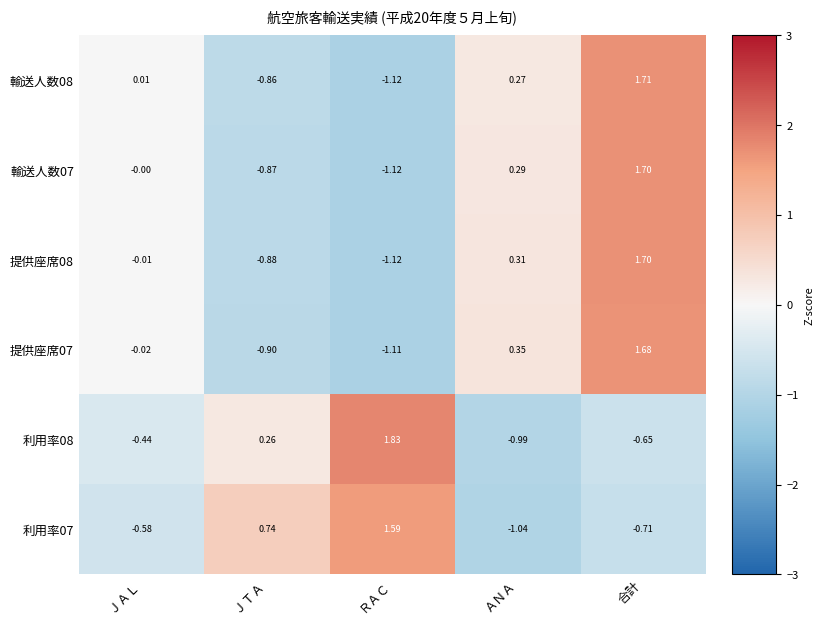

Where is 提供座席07 nearest to the value 0?

ＪＡＬ